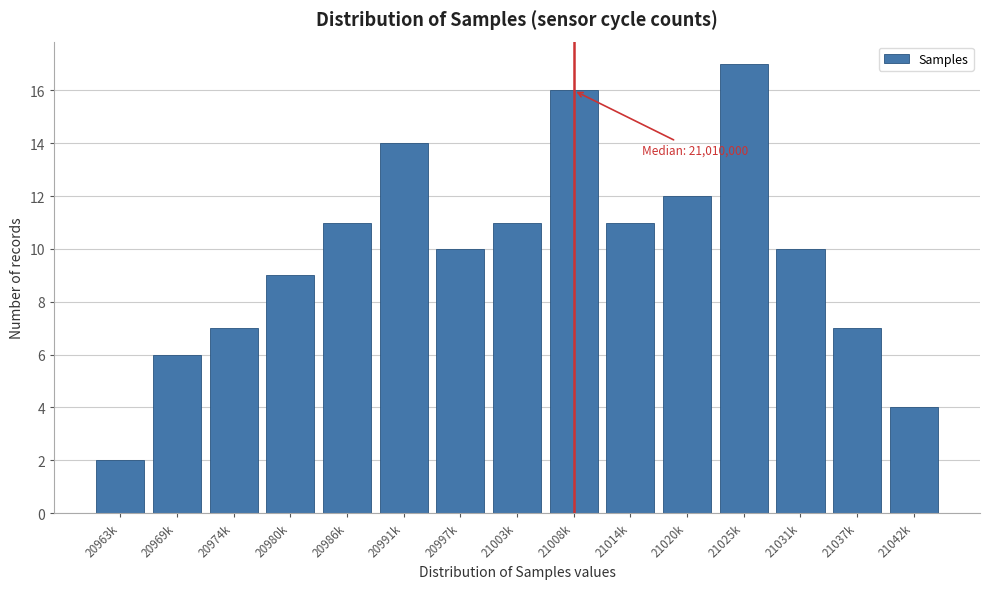

Reading right to left, transcribe all the data shown in this chart.

21042k=4	21037k=7	21031k=10	21025k=17	21020k=12	21014k=11	21008k=16	21003k=11	20997k=10	20991k=14	20986k=11	20980k=9	20974k=7	20969k=6	20963k=2